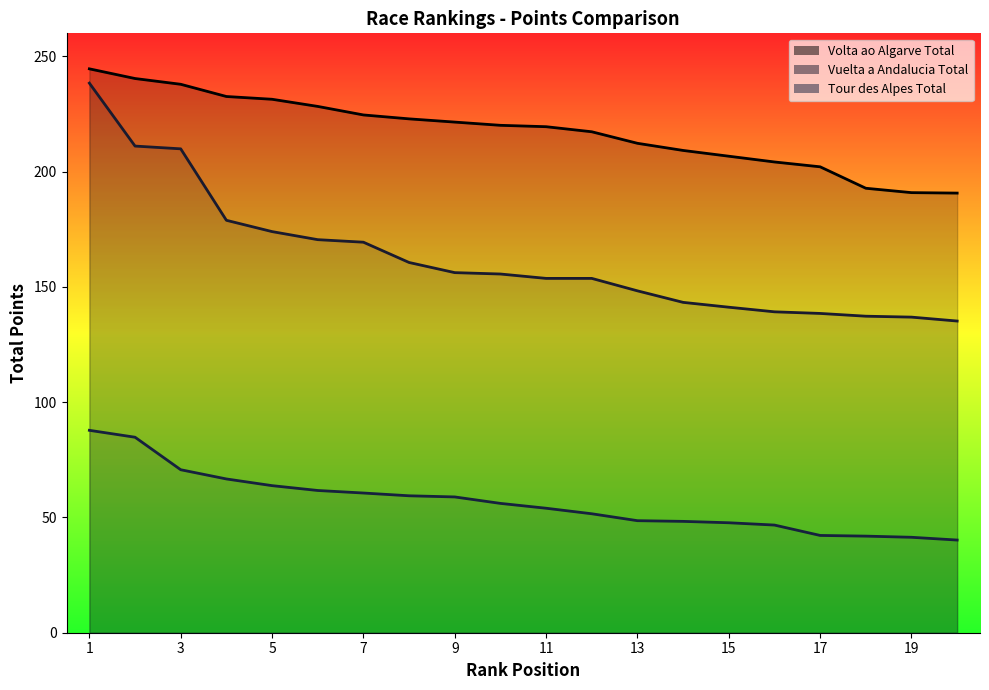

True or false: Volta ao Algarve Total (line) and Tour des Alpes Total (line) intersect in this chart.

False